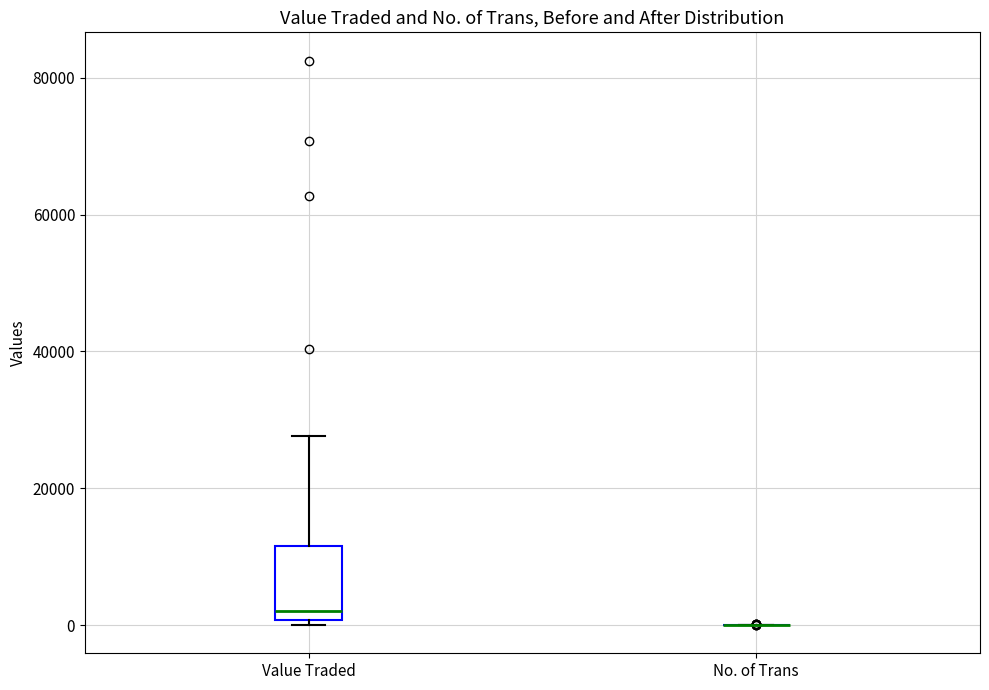

Reading left to right, transcribe this box plot: for each box, give where its median line is, the range the box spans, and where its two whiskers end, as read against the y-axis. The values are not printed on the chart, so give them approximately, as read against the axis.

Value Traded: median 2000, box 0 to 12000, whiskers 0 (just below the box's lower edge) to 28000
No. of Trans: box collapsed to a line at 0, whiskers 0 to 0